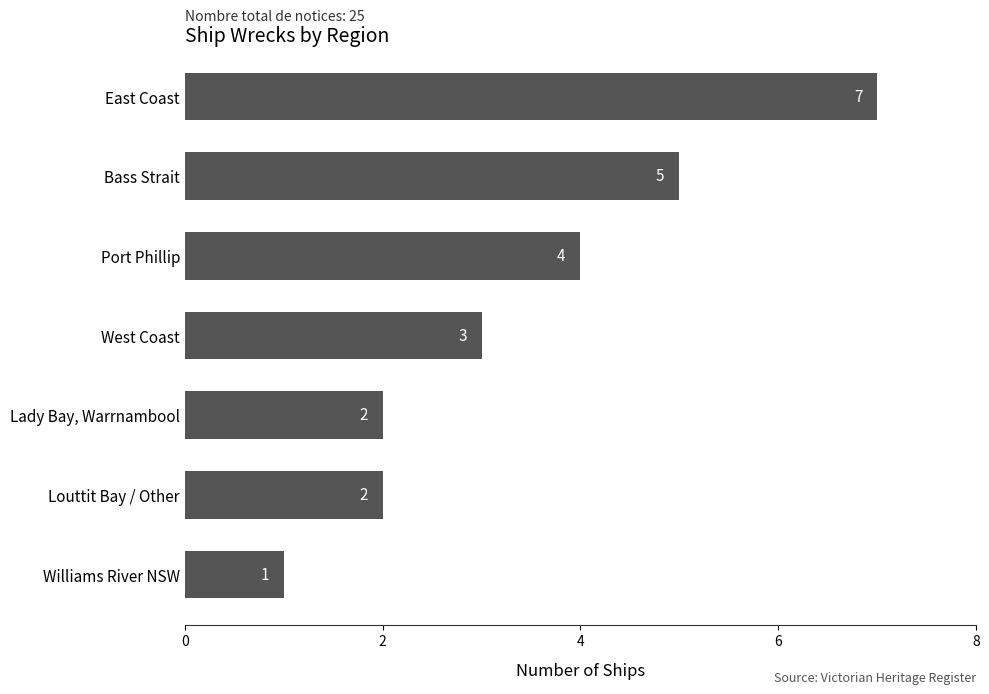

Which category has the lowest value across all series?

Williams River NSW